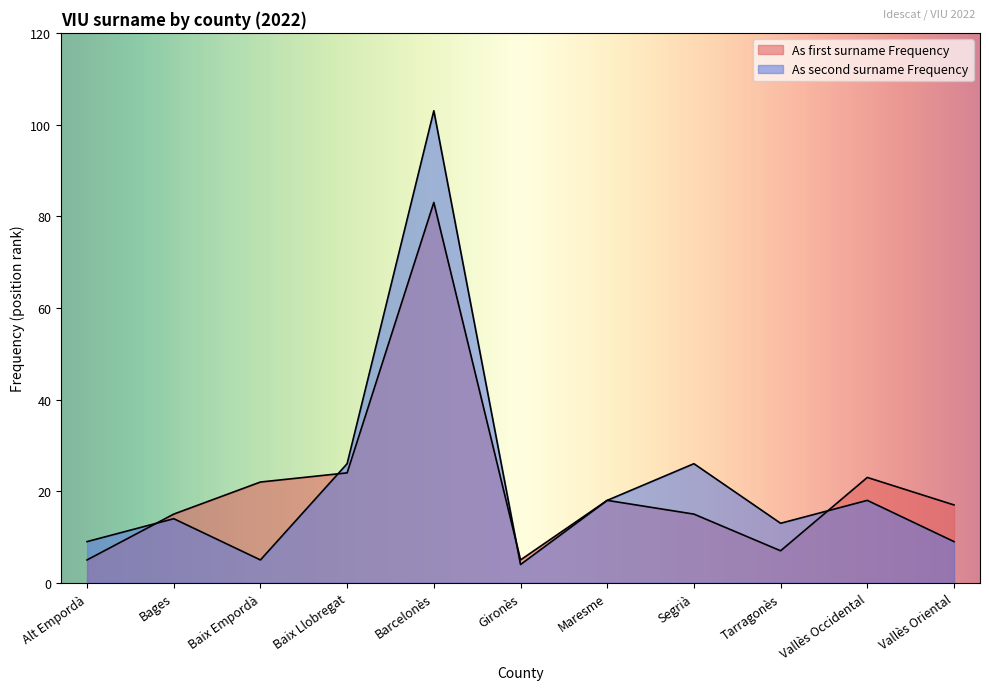

Which category has the lowest value across all series?

Gironès